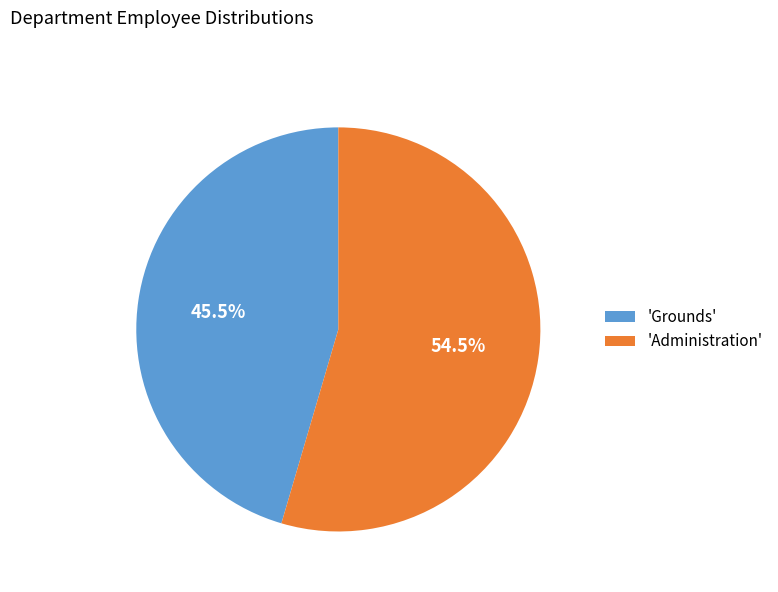

Does any single category account for the majority?

Yes